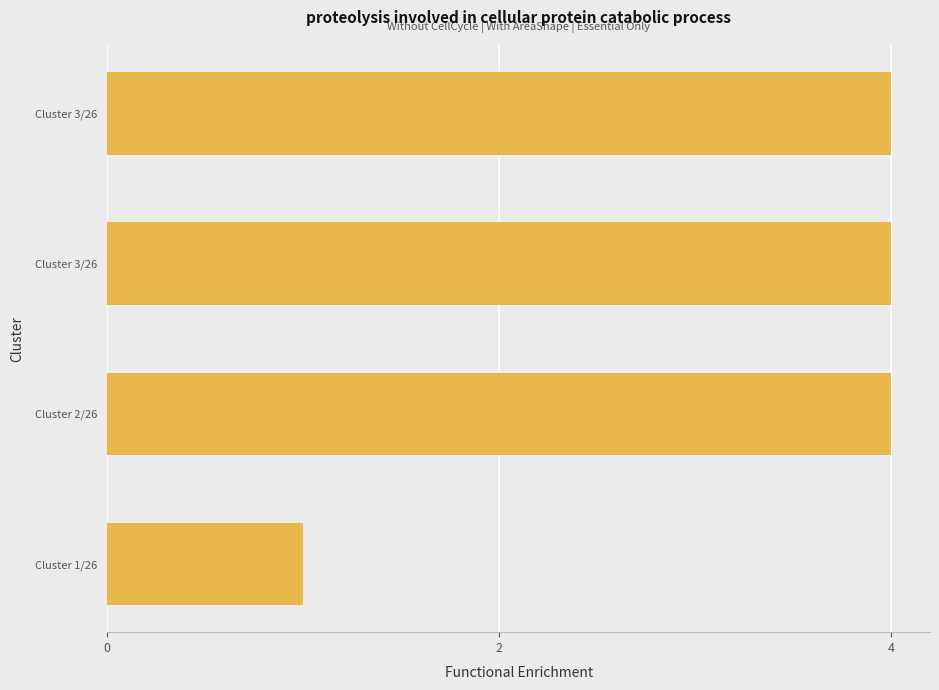

Are the bars grouped side by side (vs. stacked)?

No